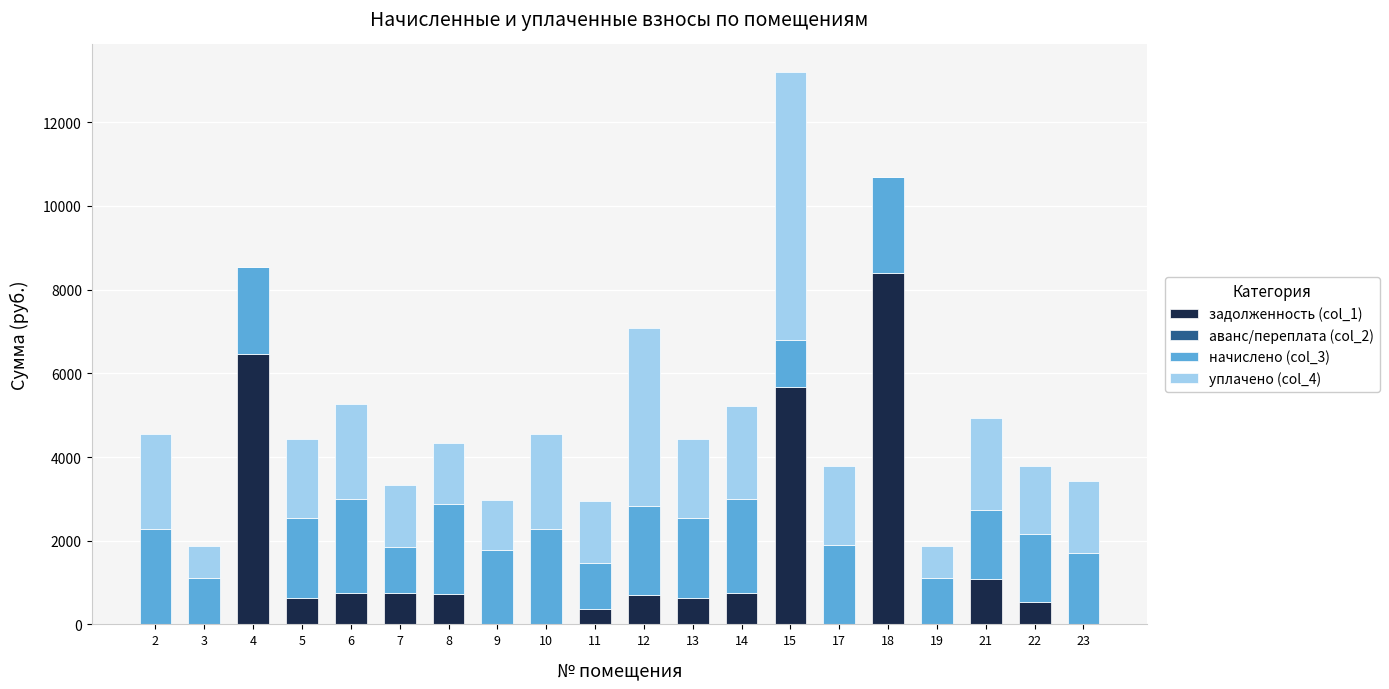

How many data points in задолженность (col_1) are above 634?

11